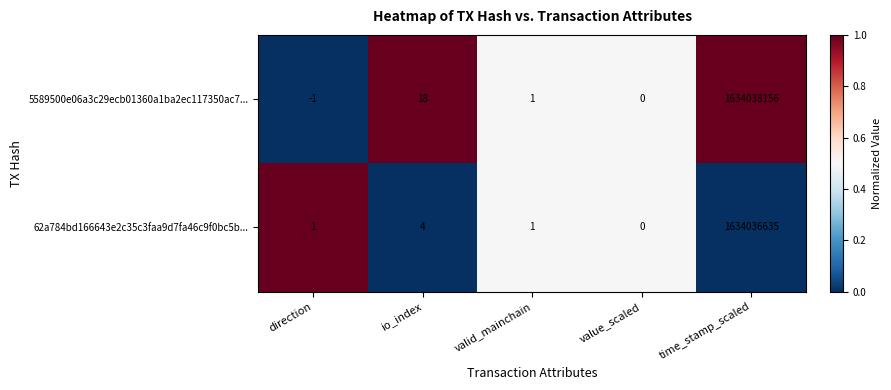

What is the sum of all 62a784bd166643e2c35c3faa9d7fa46c9f0bc5b... values?

1634036641